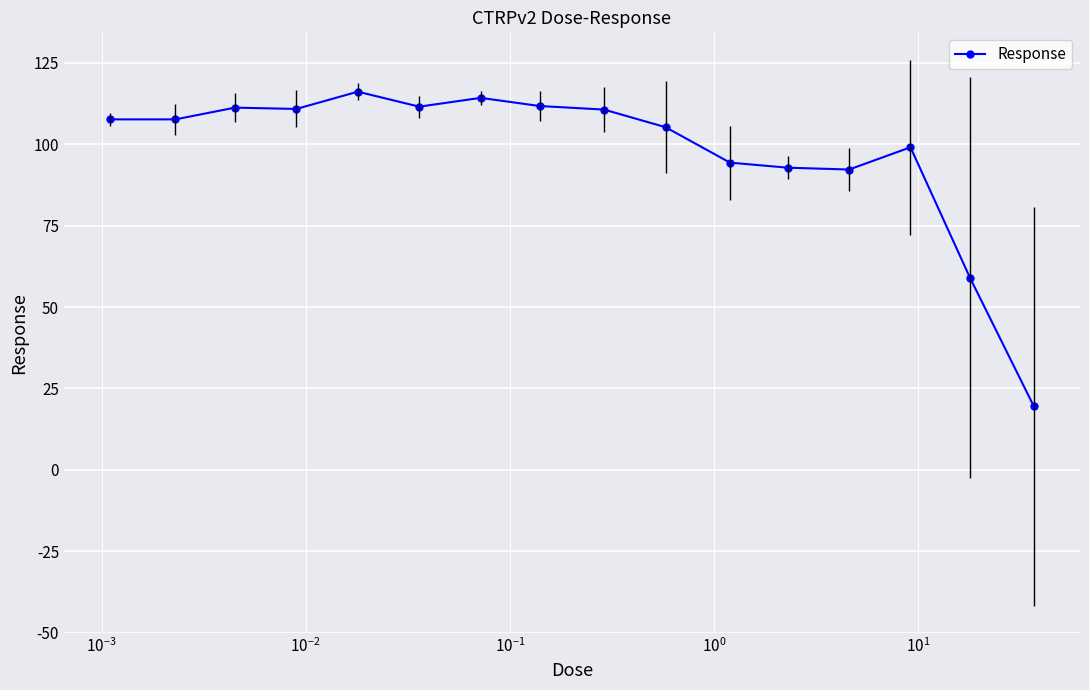

True or false: the data has more than 0 interior local peaks.

True